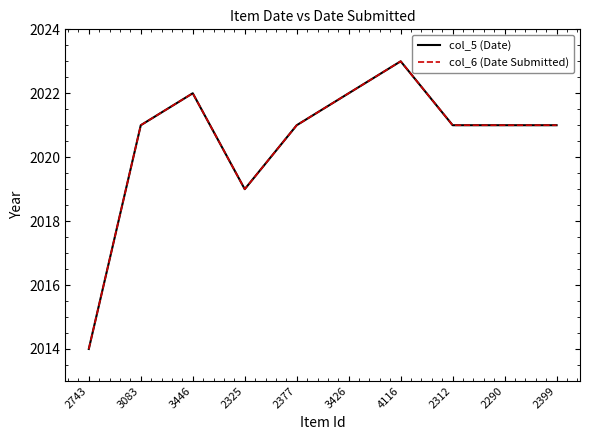

What is the sum of all col_5 (Date) values?

20205